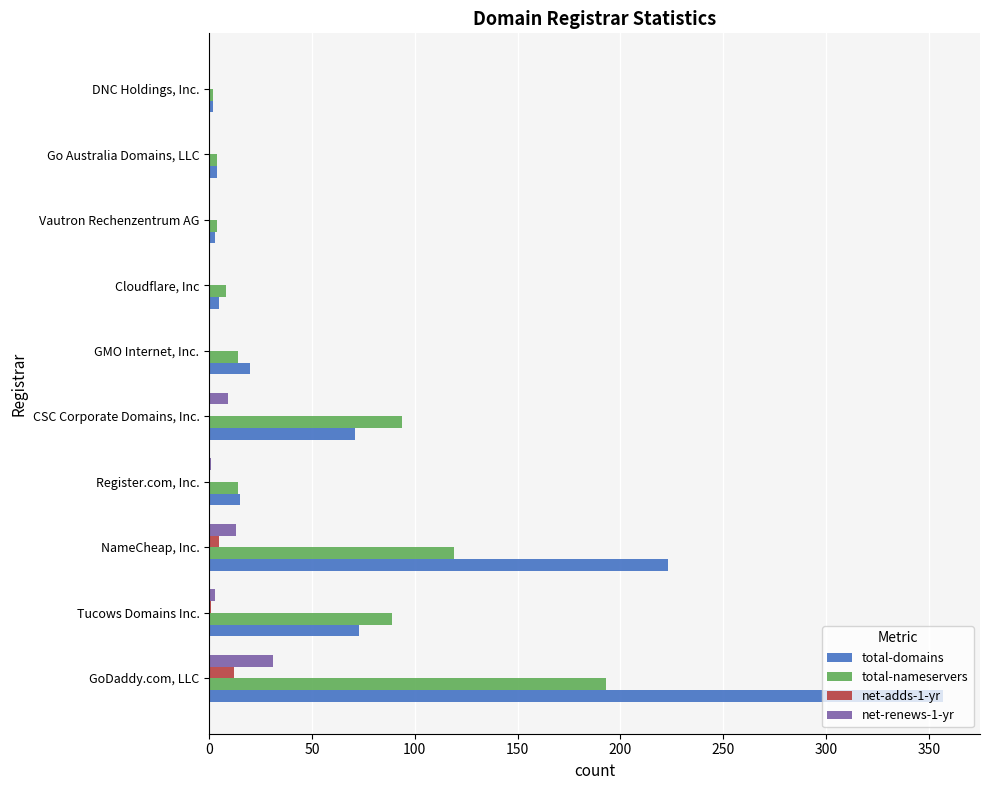

Which series has the largest total across all categories?

total-domains